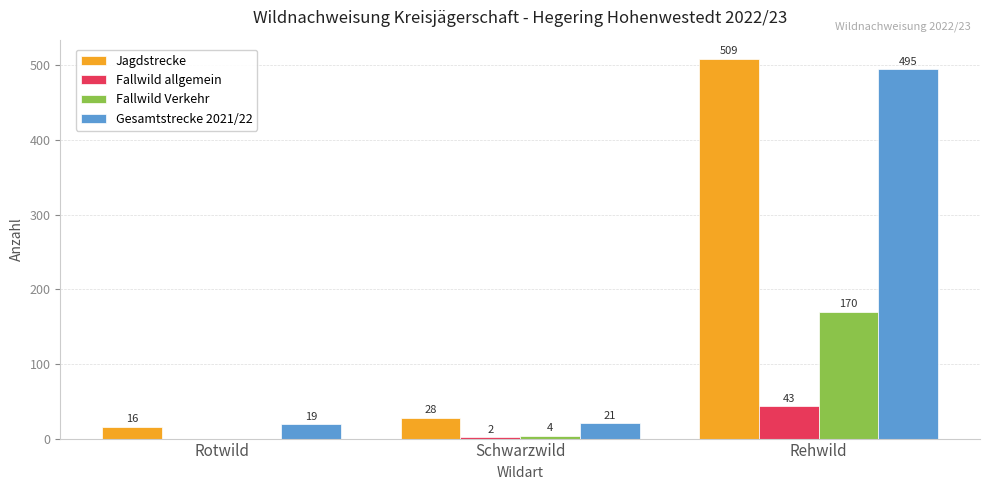

What is the sum of the Jagdstrecke values at Rehwild and Rotwild?

525